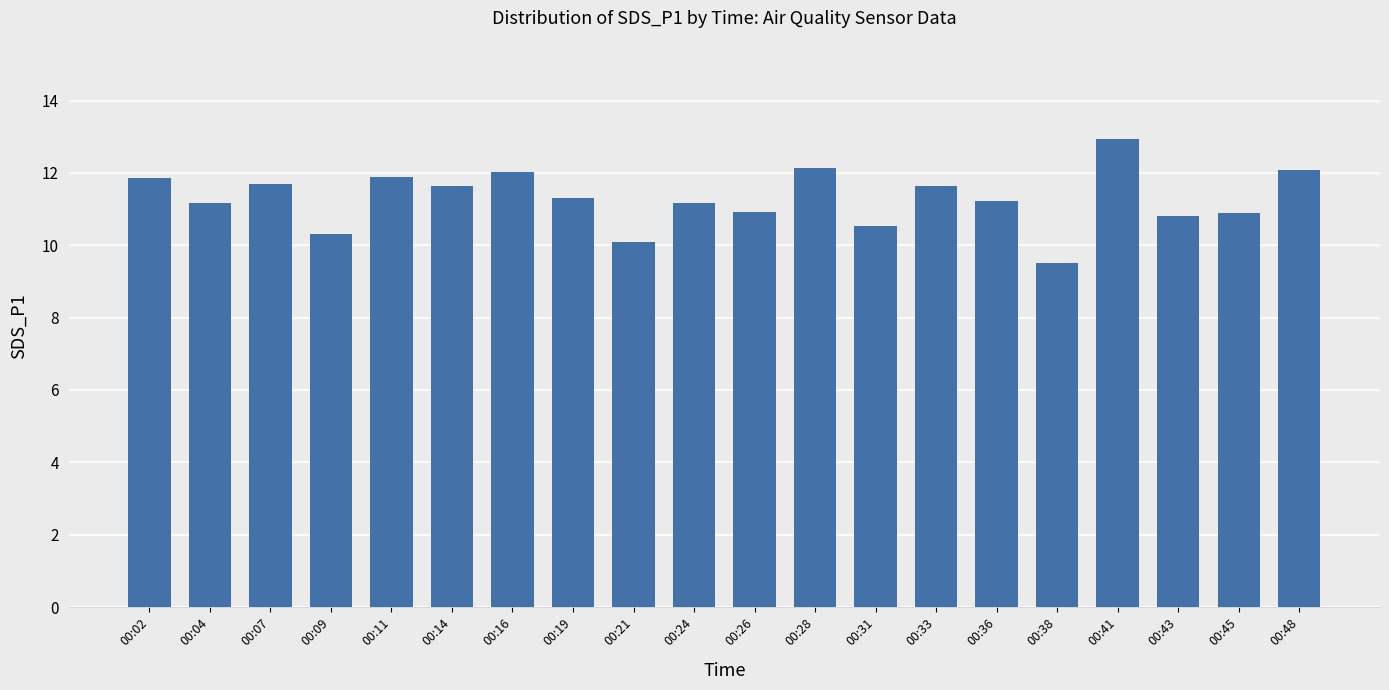

Which category has the highest value across all series?

00:41